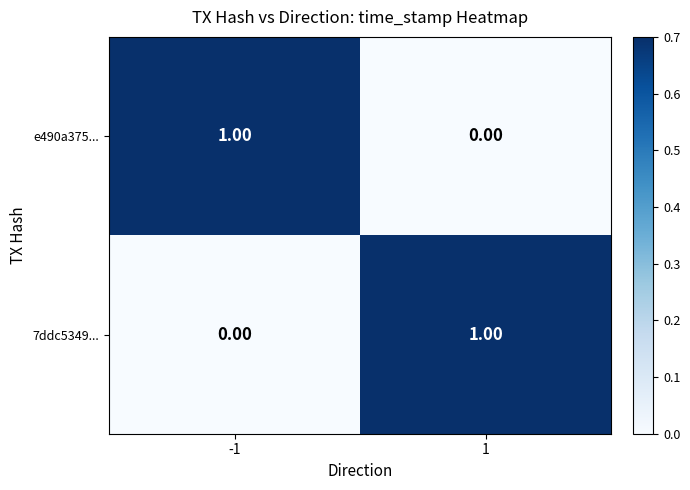

Is the value of e490a375... at 1 greater than the value of 7ddc5349... at 1?

No